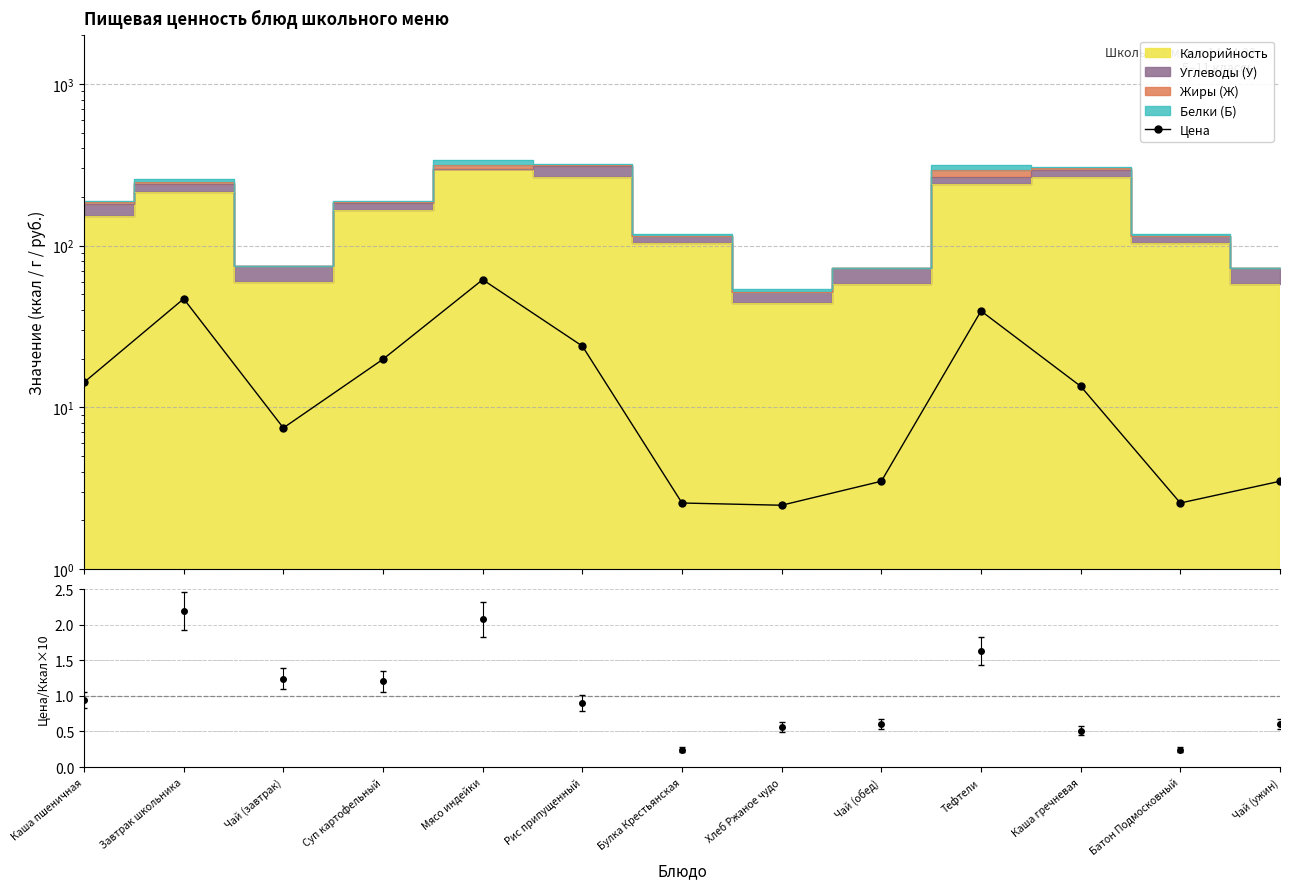

At which category does the chart reach its minimum across all series?

Хлеб Ржаное чудо